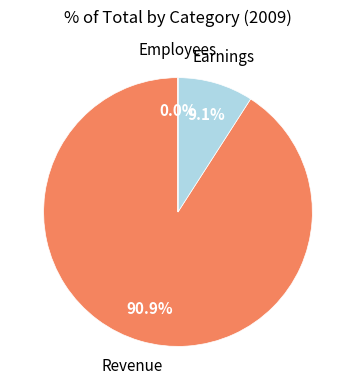

Does Revenue represent more than half of the total?

Yes